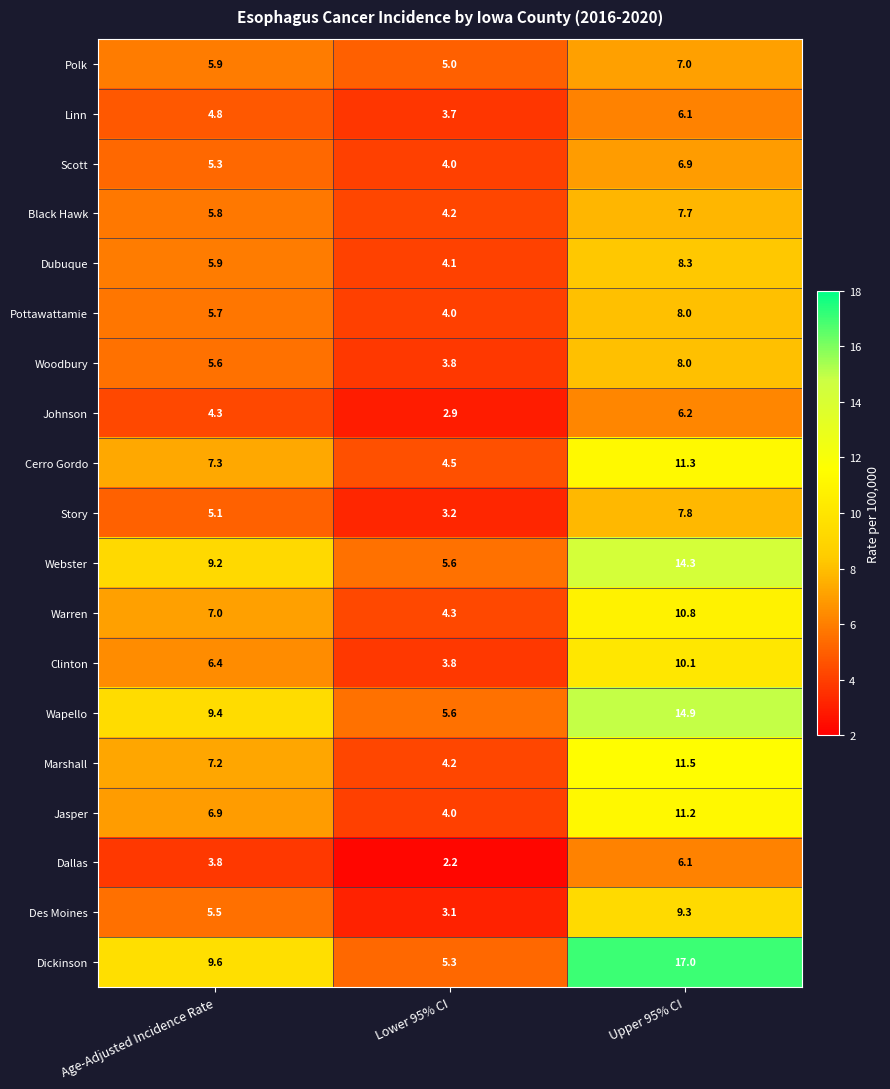

What is the sum of all Woodbury values?

17.4